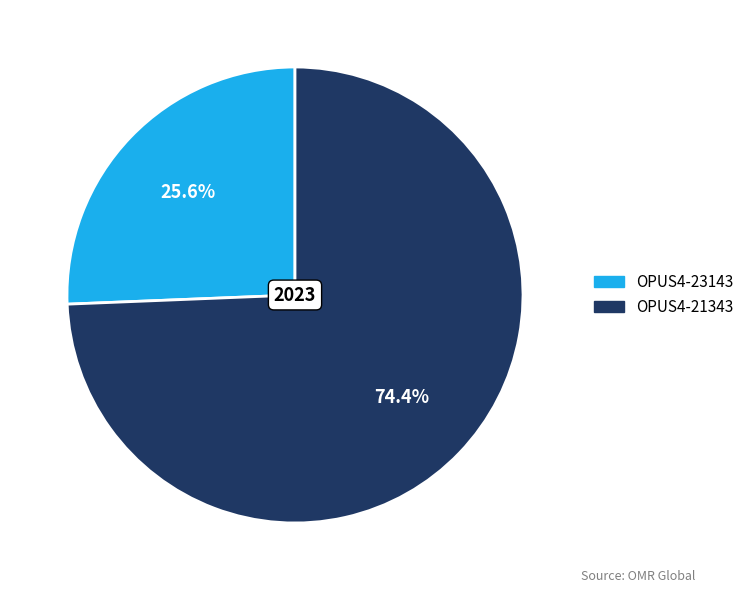

Between OPUS4-23143 and OPUS4-21343, which is larger?

OPUS4-21343